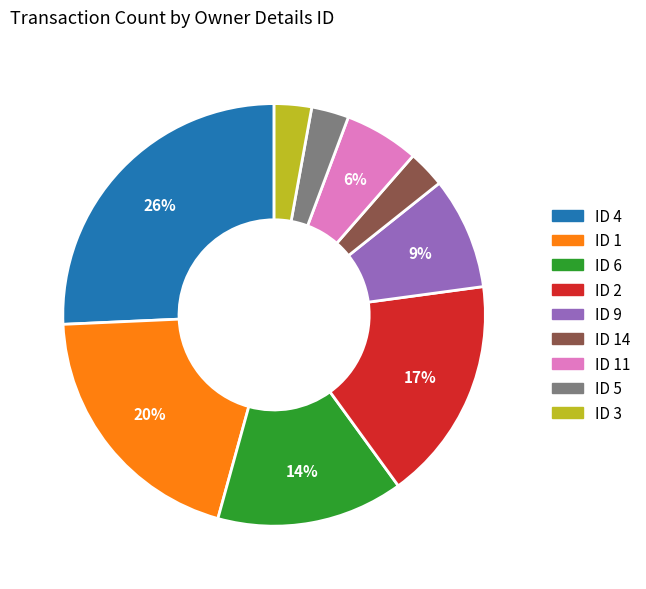

Is it true that ID 14 is 18% of the pie?

False